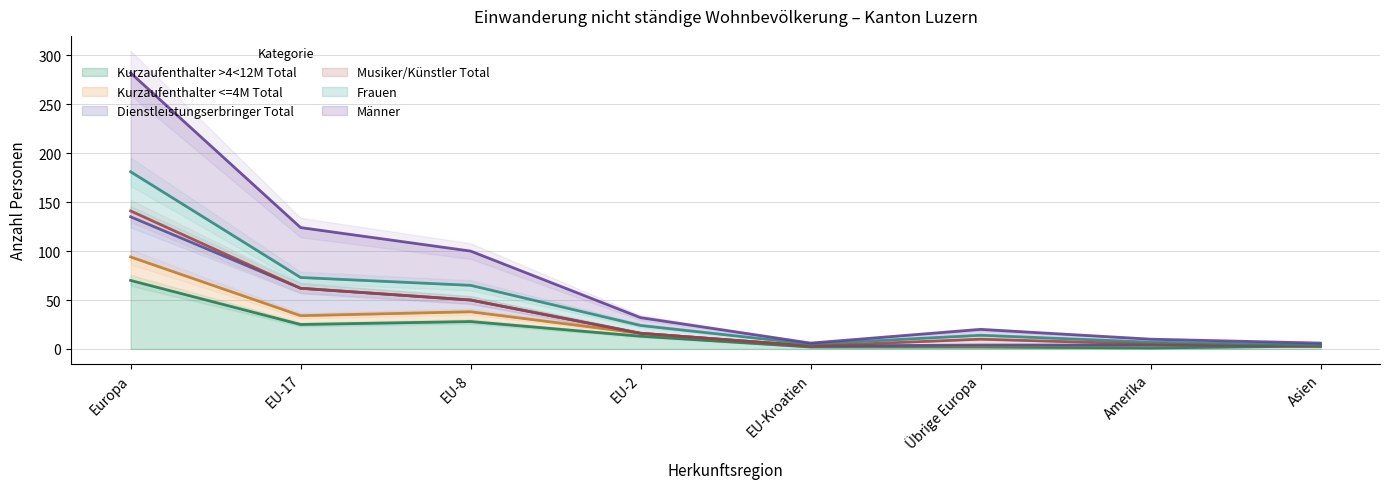

True or false: Kurzaufenthalter >4<12M Total has more than 1 interior local peaks.

False